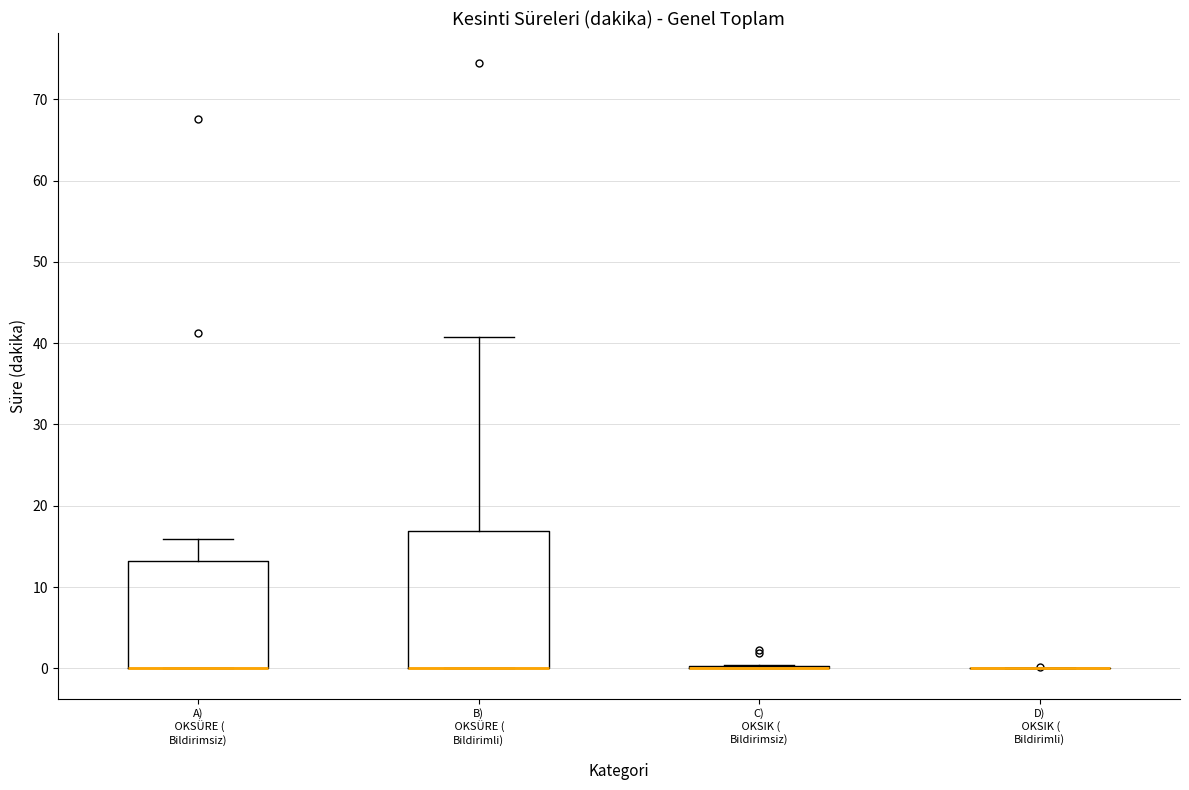

Comparing the boxes themselves (not the whiskers), which one is the tallest?

B) OKSÜRE ( Bildirimli)